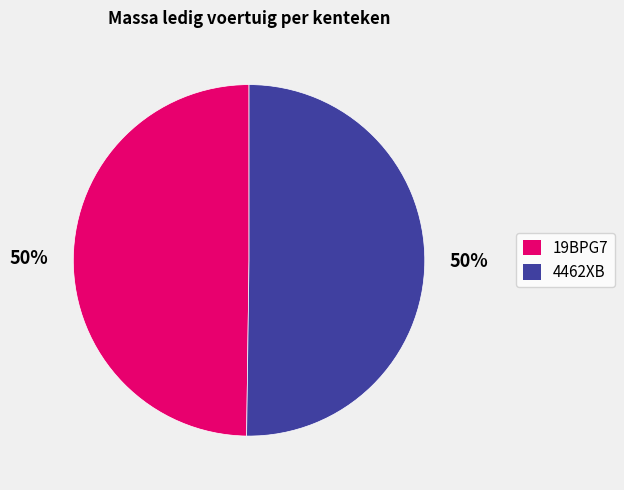

What is the ratio of the value at 19BPG7 to the value at 4462XB?

1.0